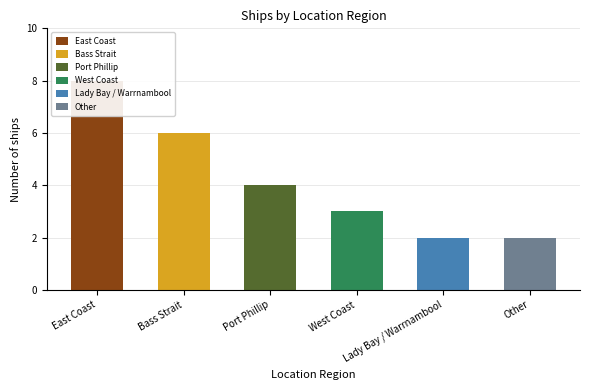

How many values exceed 4?

2